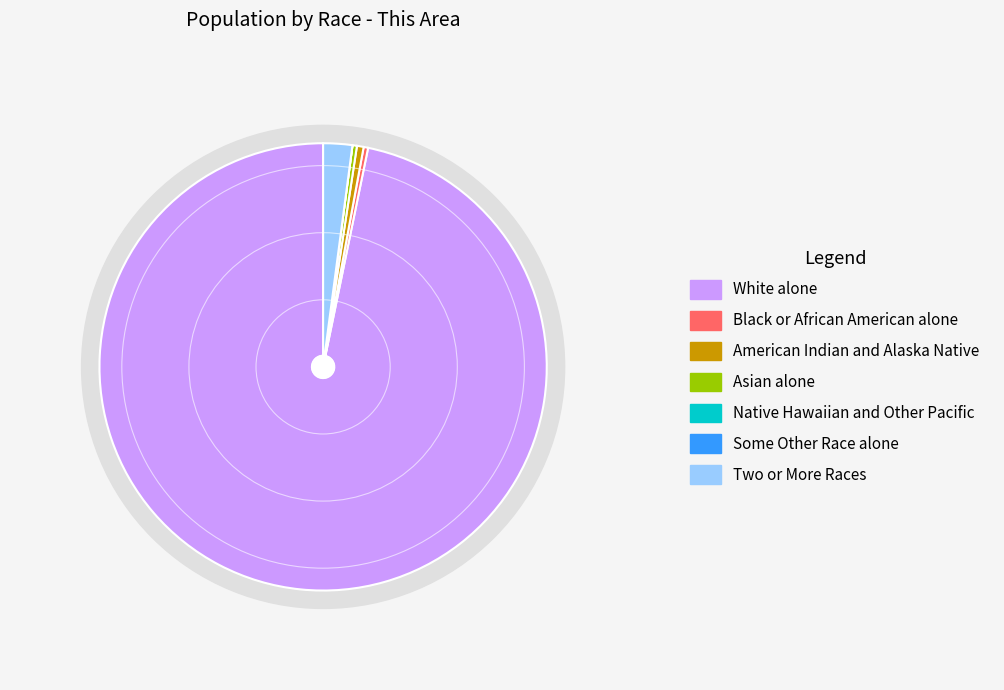

True or false: Asian alone accounts for 0% of the total.

True